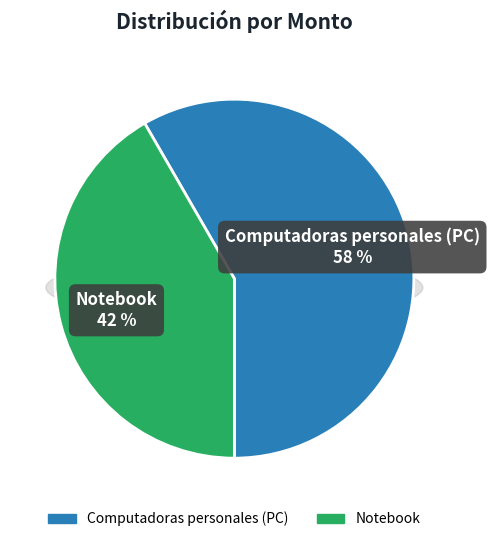

How many segments does this pie chart have?

2